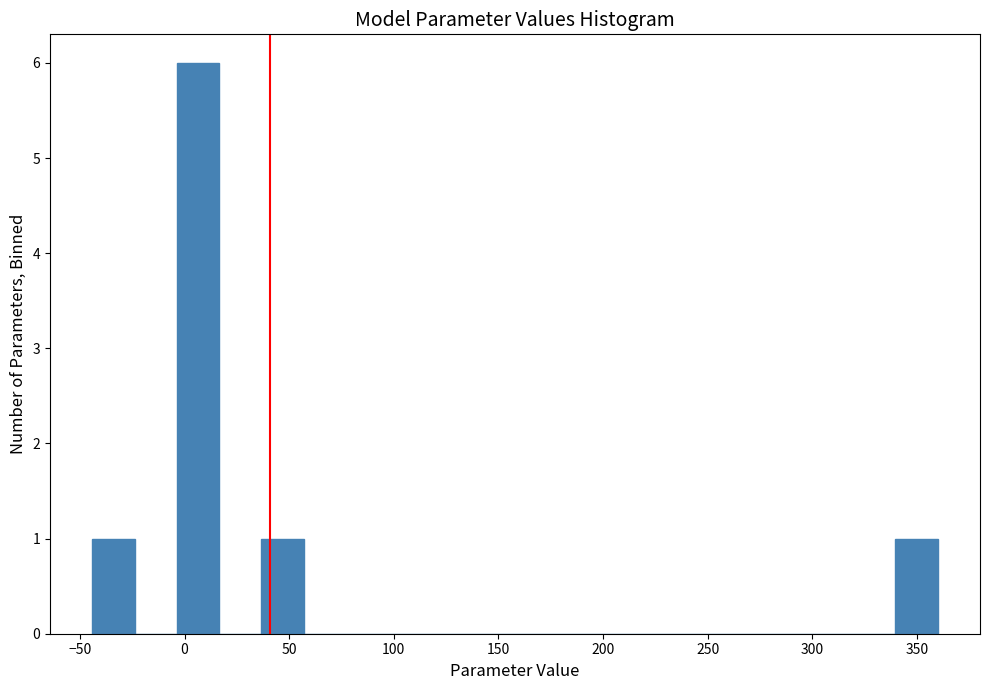

Reading left to right, list every bar in this chart as the range it spans on the x-axis followed by its height. Neither the bar edges nor the heights are printed on the chart, so give them approximately, as read against the axes.

-45 to -25: 1
-25 to -5: 0
-5 to 15: 6
15 to 35: 0
35 to 55: 1
55 to 75: 0
75 to 95: 0
95 to 120: 0
120 to 140: 0
140 to 160: 0
160 to 180: 0
180 to 200: 0
200 to 220: 0
220 to 240: 0
240 to 260: 0
260 to 280: 0
280 to 300: 0
300 to 320: 0
320 to 340: 0
340 to 360: 1